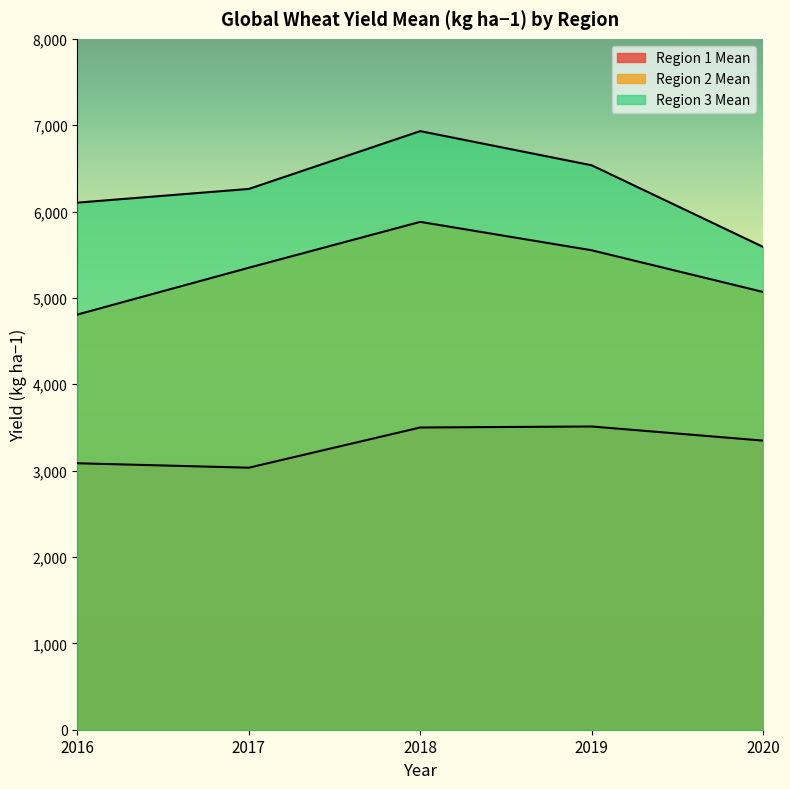

Rank the series by their average value, from lowest to highest.

Region 1 Mean, Region 2 Mean, Region 3 Mean